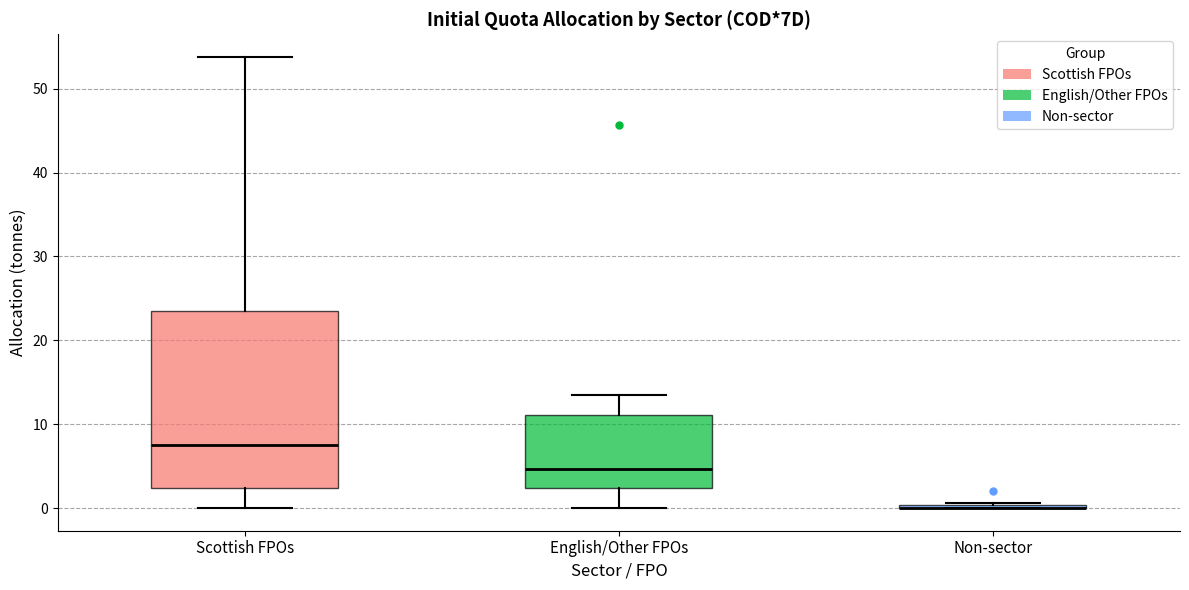

Reading left to right, read every box against the y-axis: the position of its median line, the range the box covers, and the ends of its whiskers. The values are not printed on the chart, so give them approximately, as read against the axis.

Scottish FPOs: median 8, box 2 to 24, whiskers 0 to 54
English/Other FPOs: median 5, box 2 to 11, whiskers 0 to 14
Non-sector: box collapsed to a line at 0, whiskers 0 to 1